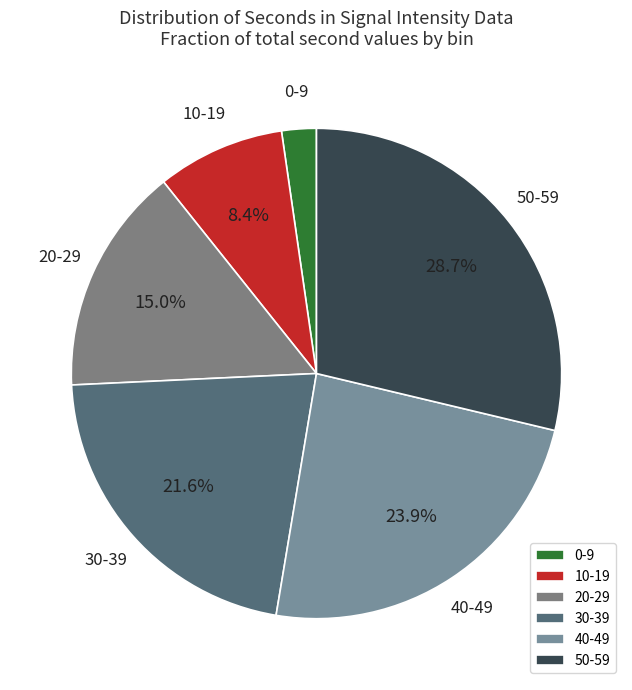

Which category has the biggest portion of the pie?

50-59